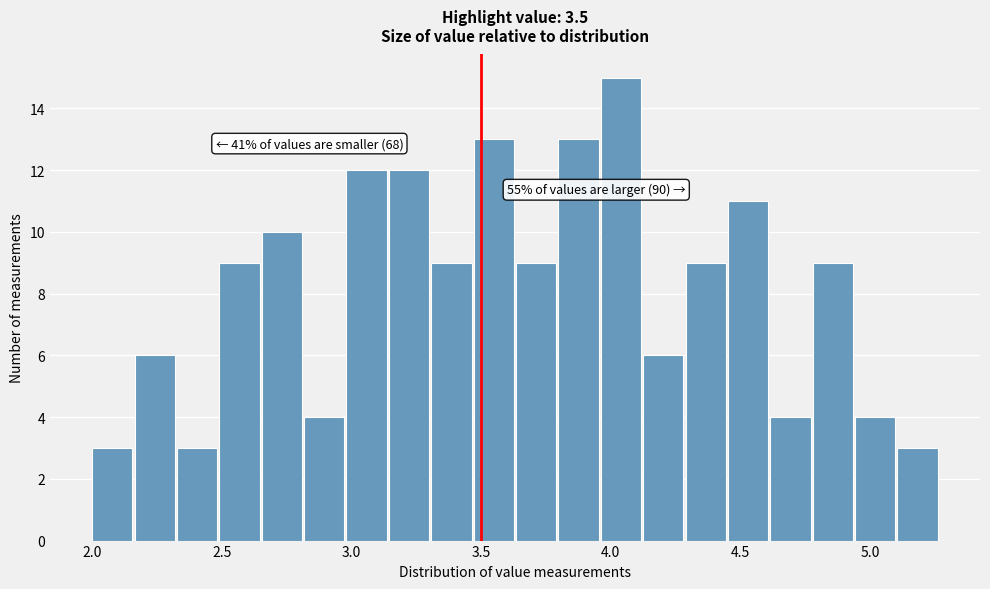

Around what value on the x-axis is the tallest bar? Give the approximate position of its centre, as read against the axis.

4.05